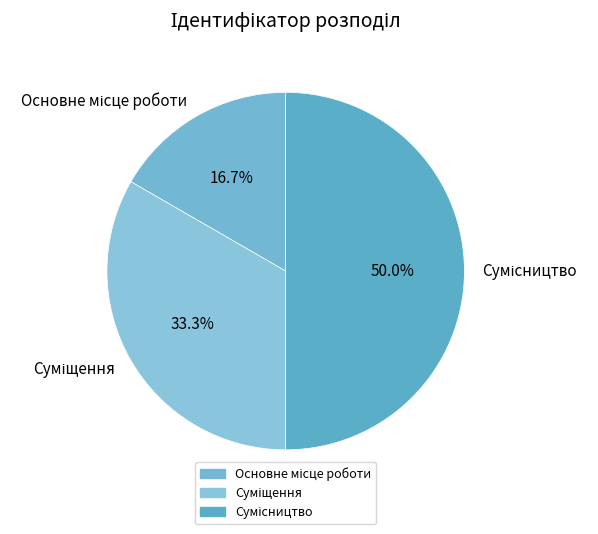

Rank the categories by value from highest to lowest.

Сумісництво, Суміщення, Основне місце роботи